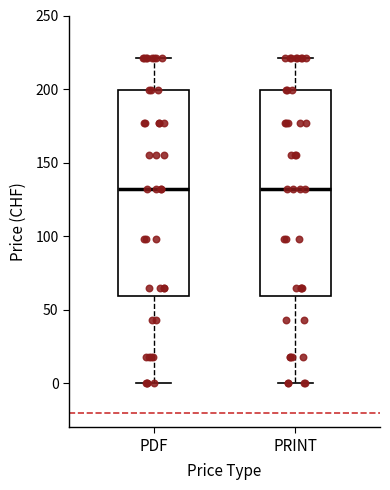

Reading left to right, read every box against the y-axis: the position of its median line, the range the box covers, and the ends of its whiskers. The values are not printed on the chart, so give them approximately, as read against the axis.

PDF: median 130, box 60 to 200, whiskers 0 to 220
PRINT: median 130, box 60 to 200, whiskers 0 to 220